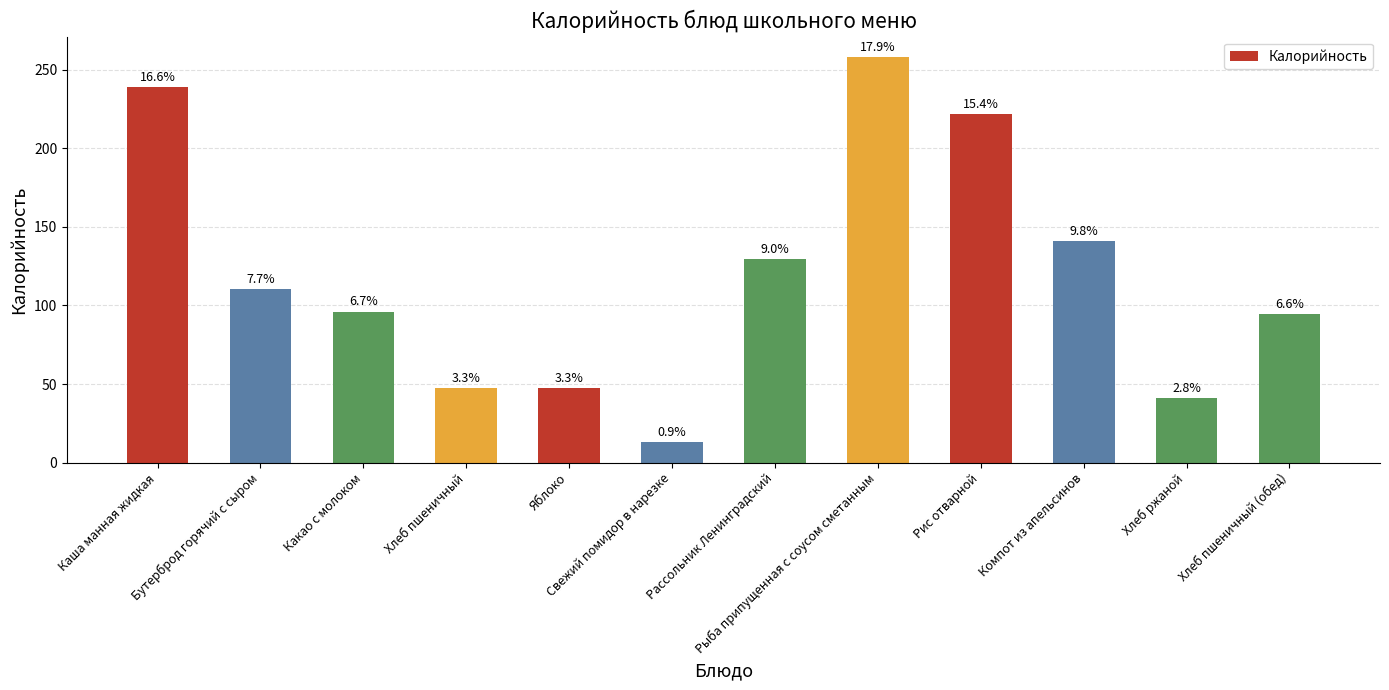

What is the approximate value at Какао с молоком?

96.1